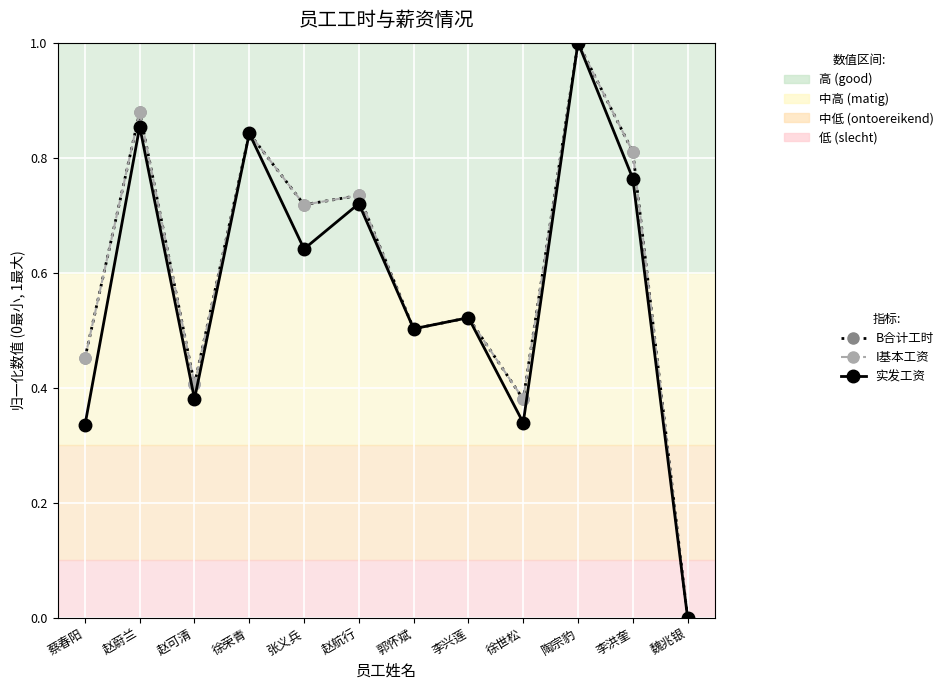

Does the chart have visible grid lines?

Yes